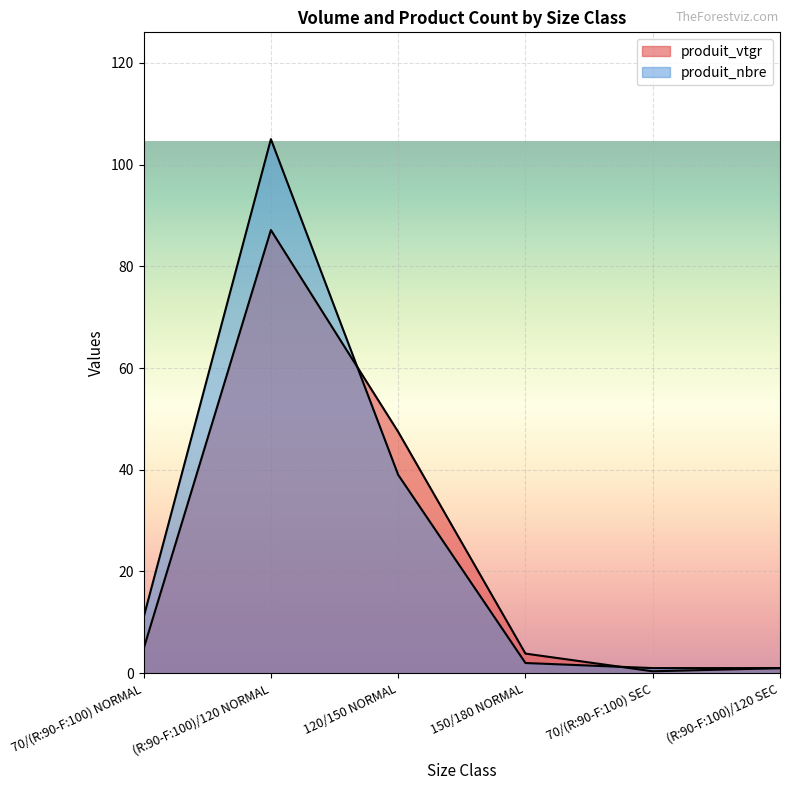

At which category does produit_nbre reach its first local peak?

(R:90-F:100)/120 NORMAL